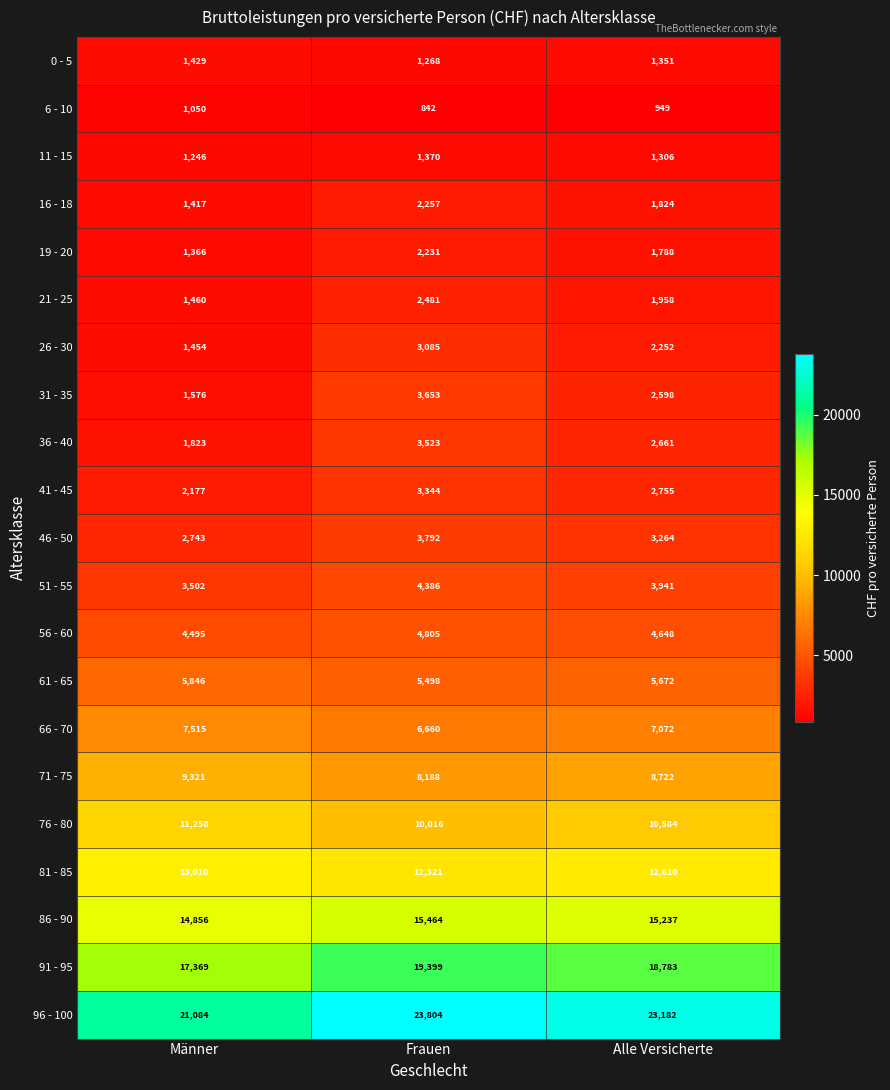

The 81 - 85 series shows 12321 at Frauen. True or false?

True